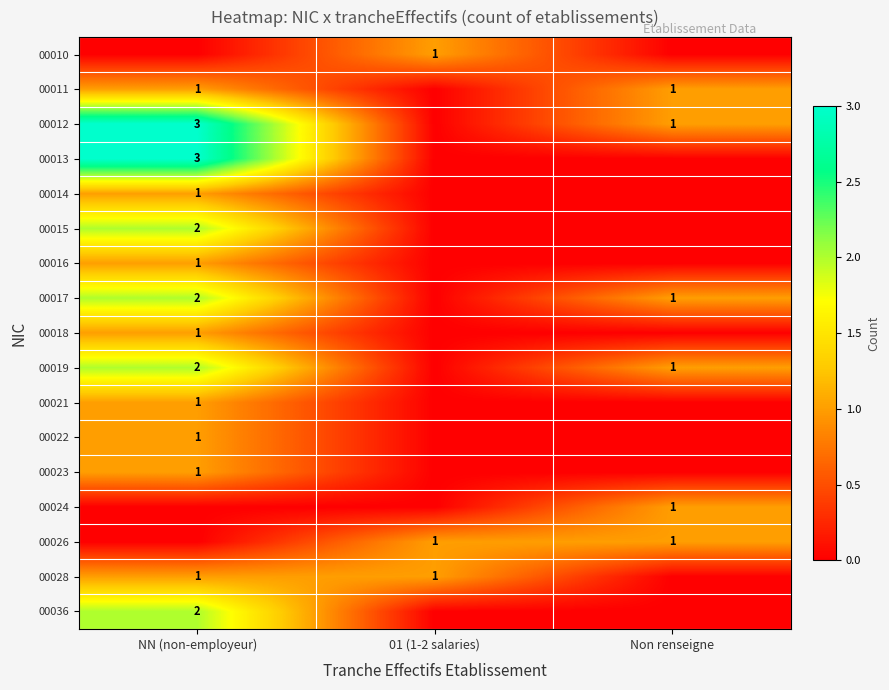

The 00010 series shows 1 at 01 (1-2 salaries). True or false?

True